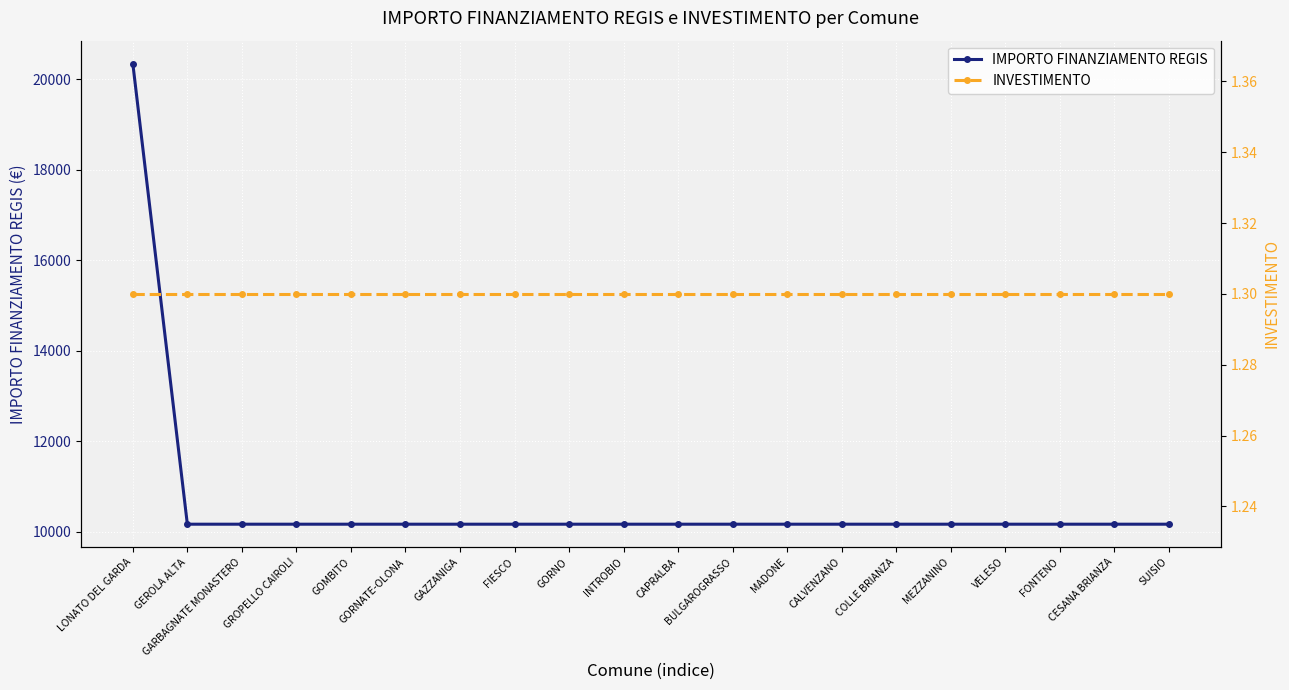

Between FONTENO and MADONE, which is larger?

FONTENO